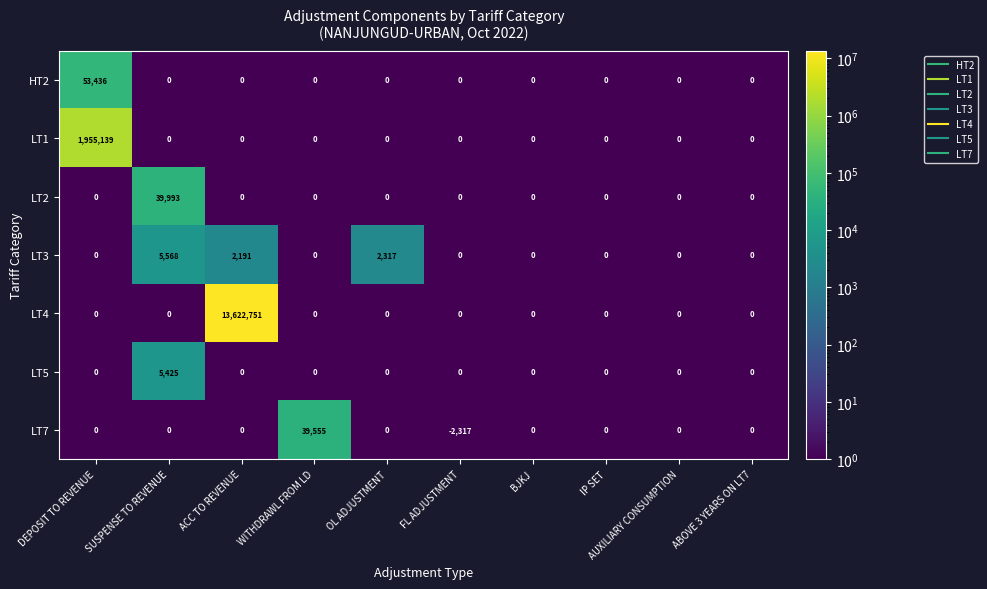

What is the highest value of the LT3 series?

5568